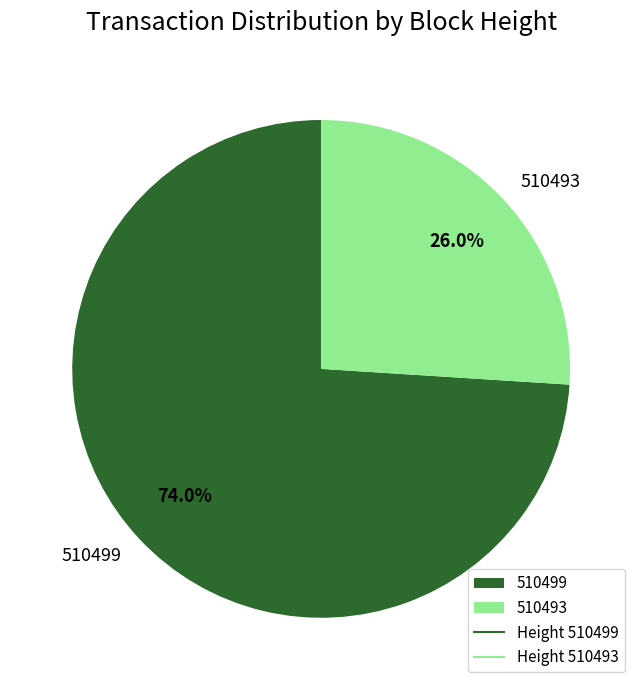

Is there any slice that represents more than half of the pie?

Yes